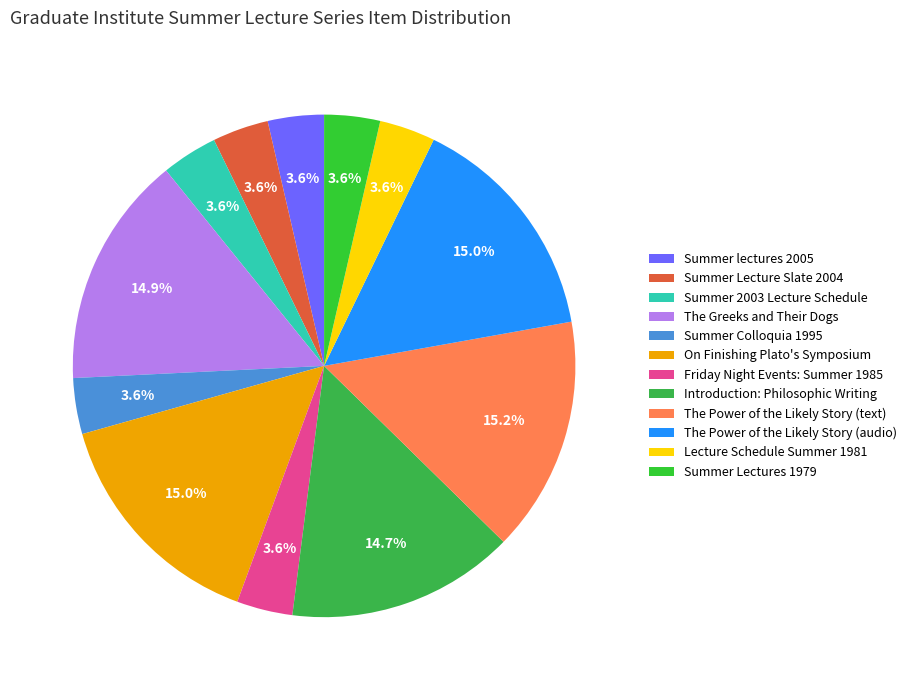

The On Finishing Plato's Symposium slice represents 15% of the pie. True or false?

True